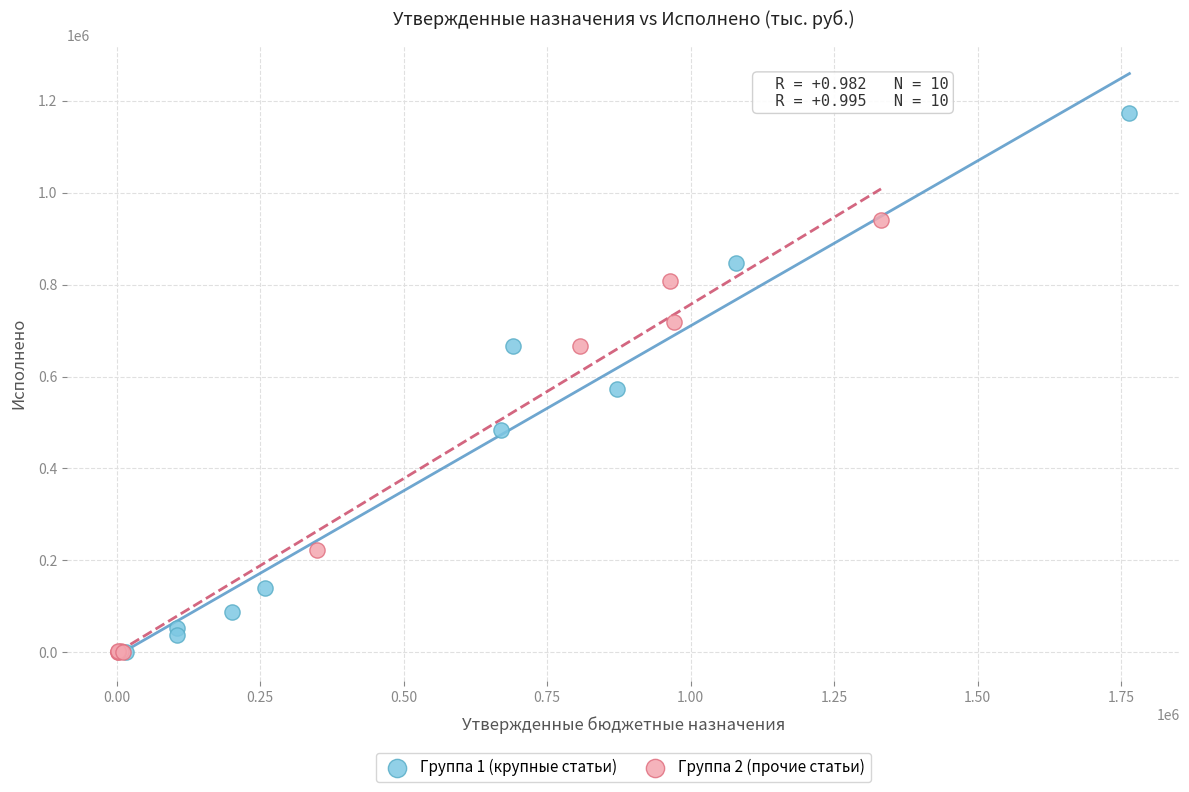

Which series has the largest Y range (max minus min)?

Группа 1 (крупные статьи)